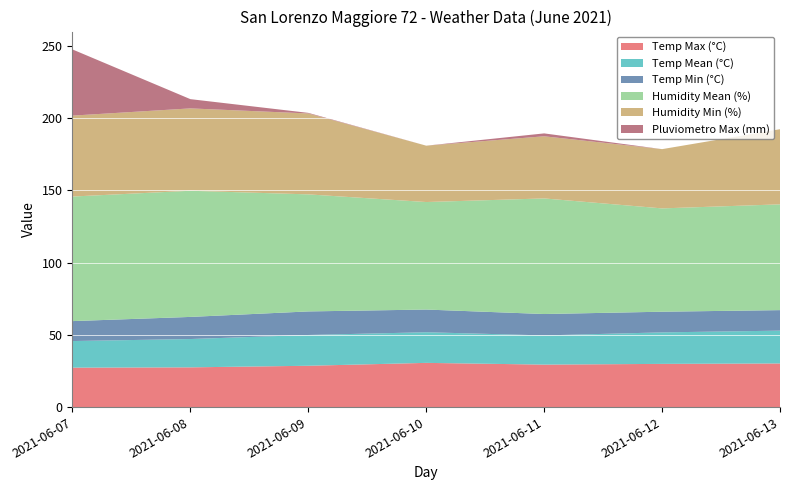

Reading right to left, what are all the values shown in this chart?

Temp Max (°C): 2021-06-13=30.2	2021-06-12=29.9	2021-06-11=29.4	2021-06-10=30.6	2021-06-09=28.6	2021-06-08=27.5	2021-06-07=27.3
Temp Mean (°C): 2021-06-13=22.7	2021-06-12=21.8	2021-06-11=20.2	2021-06-10=21.2	2021-06-09=21.3	2021-06-08=19.6	2021-06-07=18.4
Temp Min (°C): 2021-06-13=14.2	2021-06-12=14.3	2021-06-11=14.8	2021-06-10=15.7	2021-06-09=16.3	2021-06-08=15.3	2021-06-07=13.8
Humidity Mean (%): 2021-06-13=73.2	2021-06-12=71.5	2021-06-11=80.0	2021-06-10=74.4	2021-06-09=81.0	2021-06-08=87.3	2021-06-07=86.2
Humidity Min (%): 2021-06-13=52.0	2021-06-12=41.0	2021-06-11=43.0	2021-06-10=39.0	2021-06-09=56.0	2021-06-08=57.0	2021-06-07=56.0
Pluviometro Max (mm): 2021-06-13=0.0	2021-06-12=0.0	2021-06-11=2.0	2021-06-10=0.0	2021-06-09=0.4	2021-06-08=6.4	2021-06-07=45.8